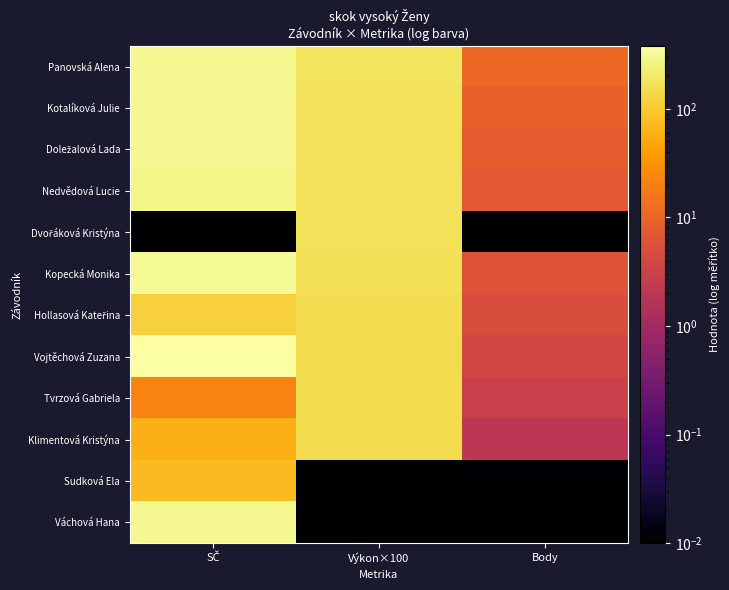

At which category is the sum across all series the highest?

SČ